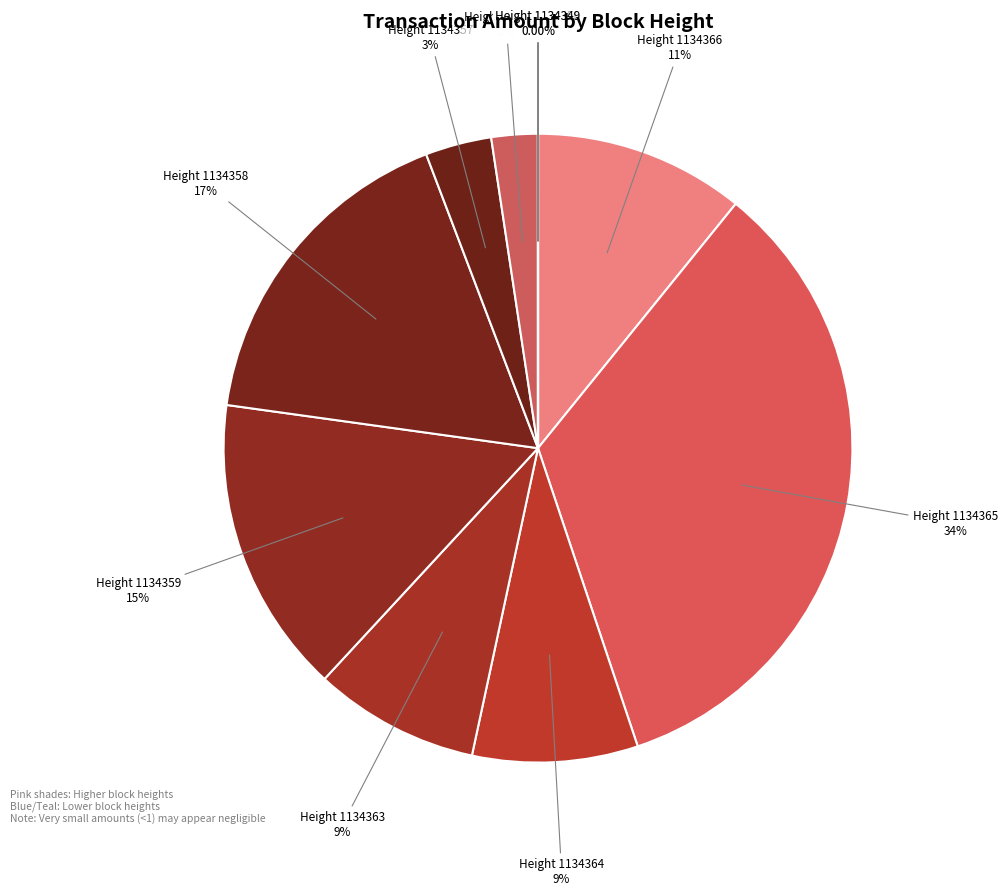

Is it true that Height 1134364 is 14% of the pie?

False